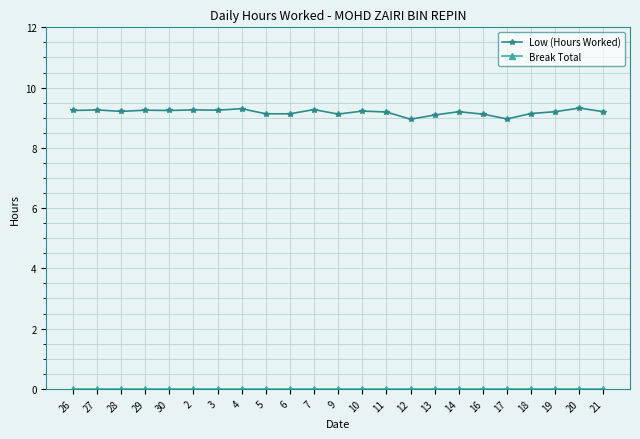

Count the number of categories in the chart.

23